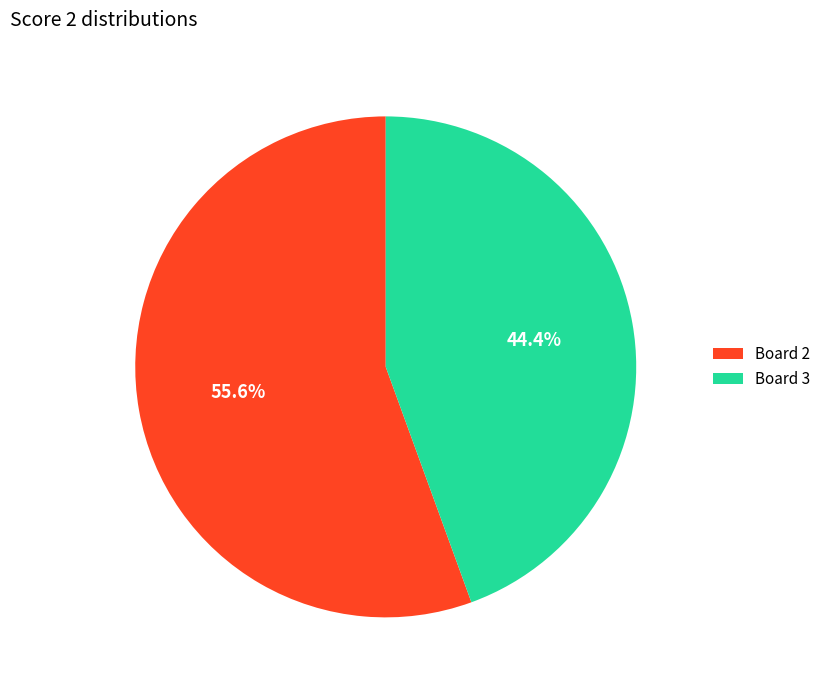

Do Board 3 and Board 2 together represent more than half of the pie?

Yes